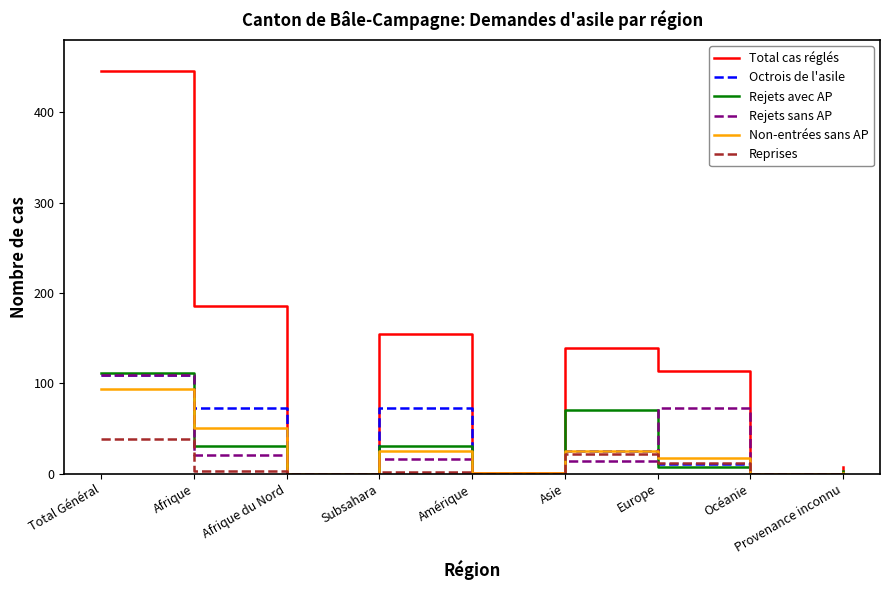

True or false: Rejets sans AP has more than 2 interior local peaks.

False